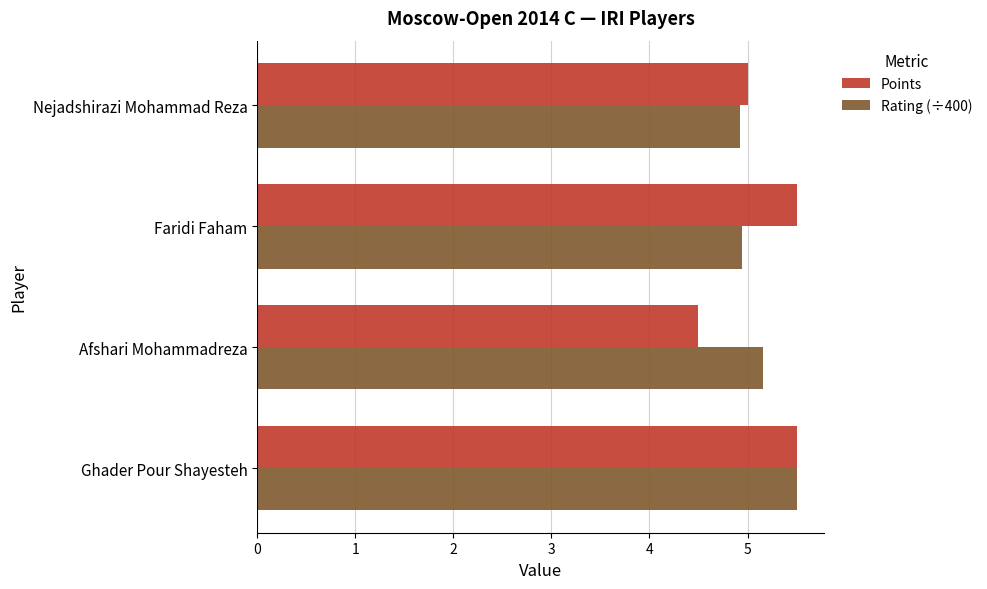

What is the average value of the Rating (÷400) series?

5.1